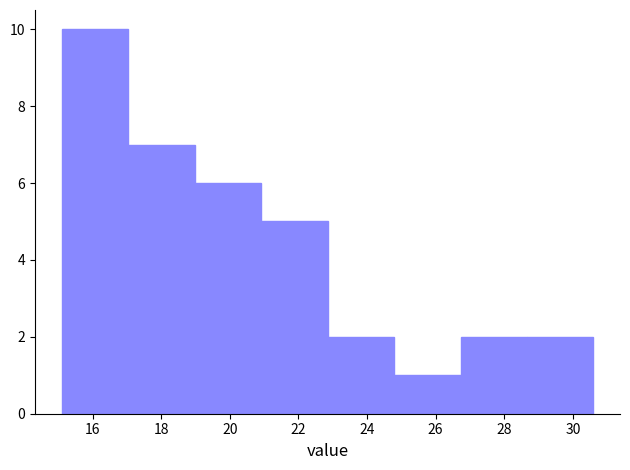

Reading left to right, list every bar in this chart as the range it spans on the x-axis followed by its height. Neither the bar edges nor the heights are printed on the chart, so give them approximately, as read against the axes.

15.2 to 17.0: 10
17.0 to 19.0: 7
19.0 to 21.0: 6
21.0 to 22.8: 5
22.8 to 24.8: 2
24.8 to 26.8: 1
26.8 to 28.6: 2
28.6 to 30.6: 2